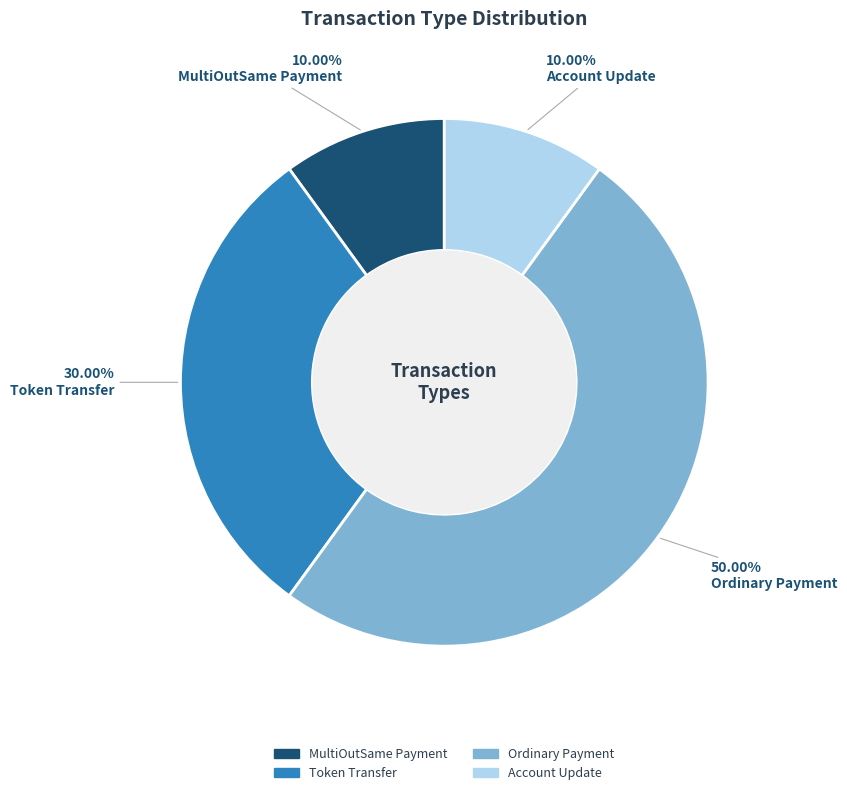

Combined, do Ordinary Payment and MultiOutSame Payment account for over 50%?

Yes